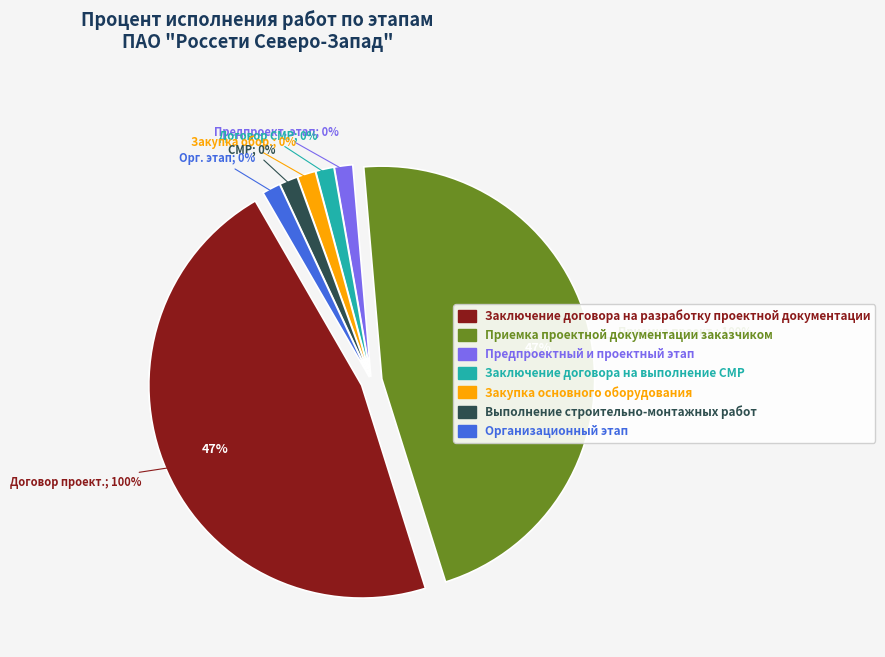

Combined, do Предпроектный и проектный этап and Выполнение строительно-монтажных работ account for over 50%?

No